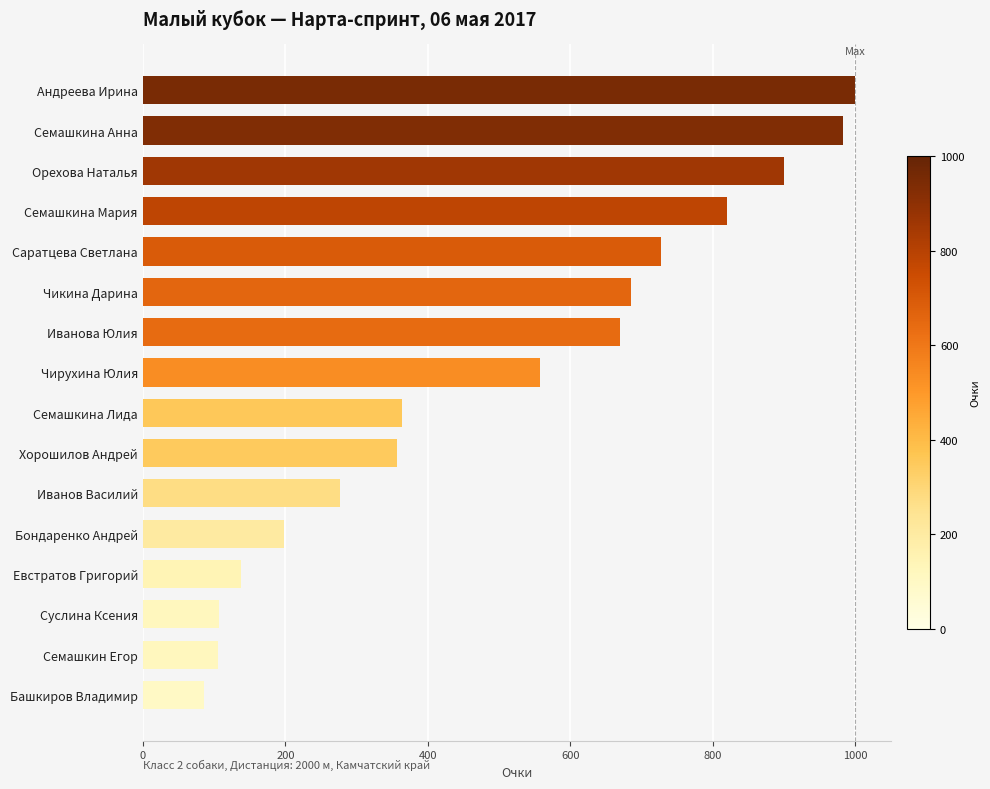

Is it true that the value at Семашкина Мария is 1364.0?

False